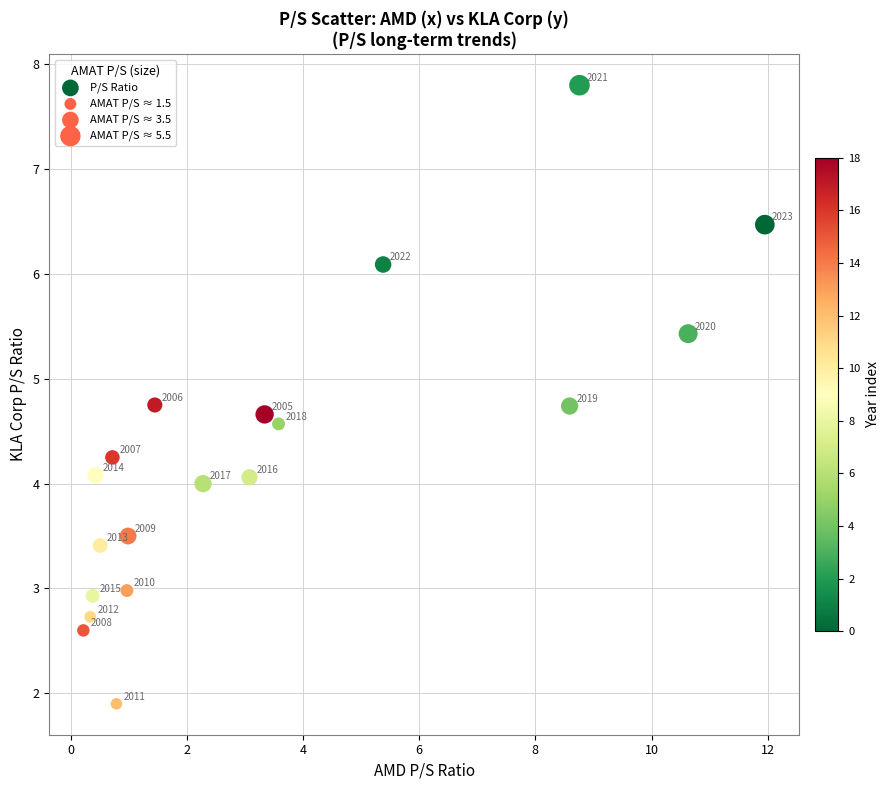

What Y value in the scatter plot is closest to 4?

4.0